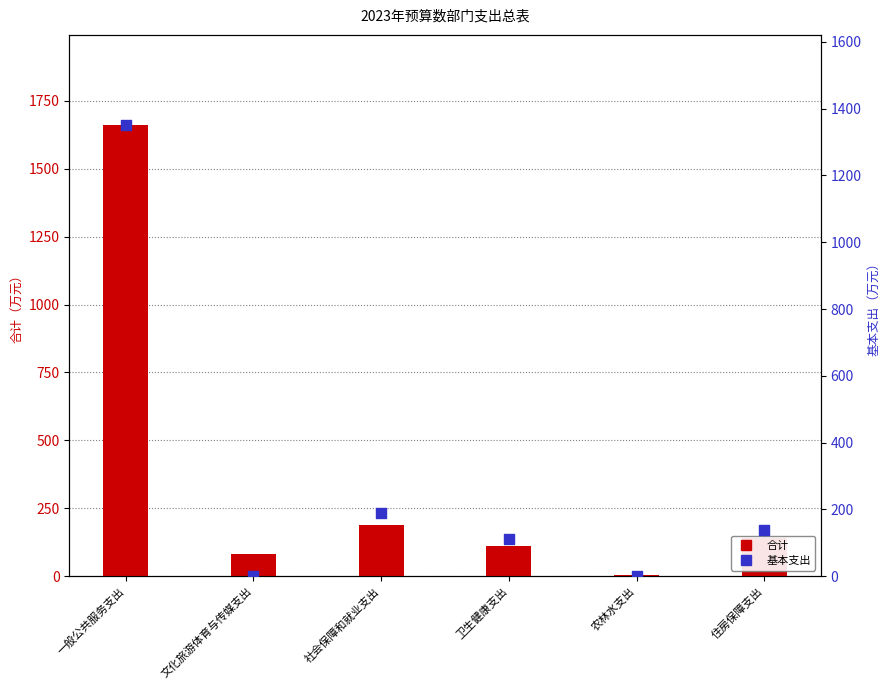

Which series reaches the minimum Y coordinate?

基本支出